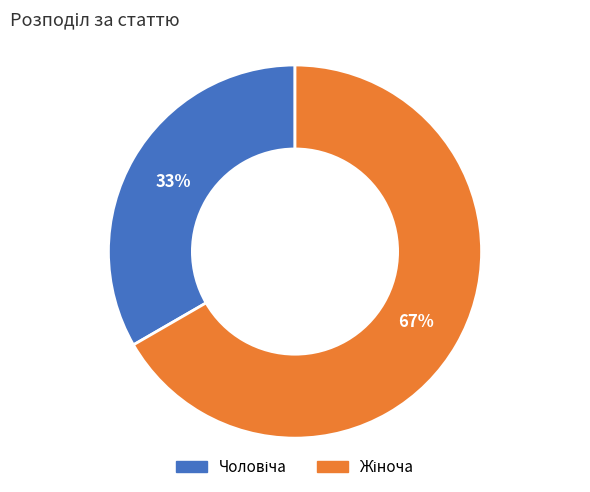

How many slices are in this pie chart?

2